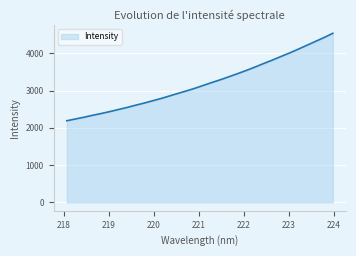

What is the difference between the maximum and minimum values?

2349.5